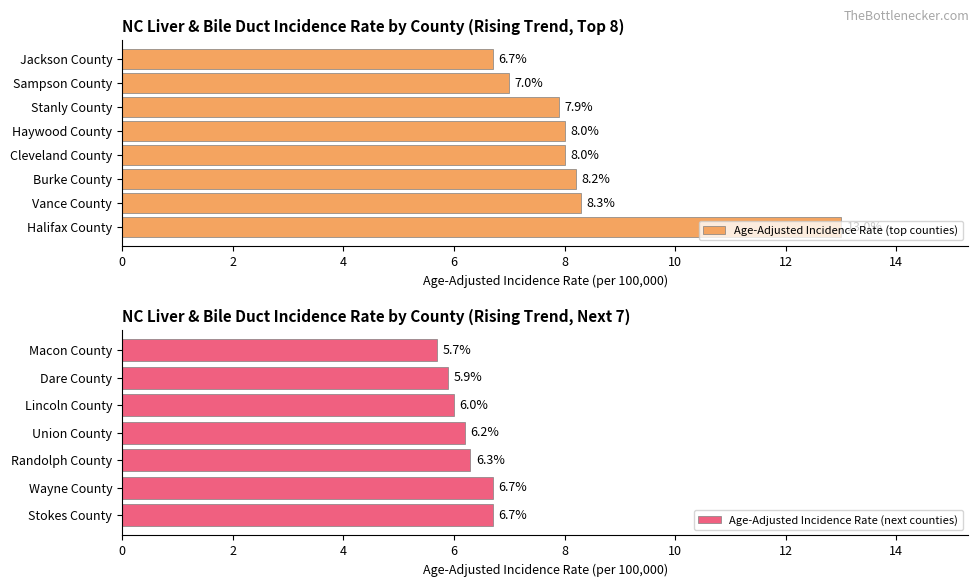

Are the bars horizontal?

Yes